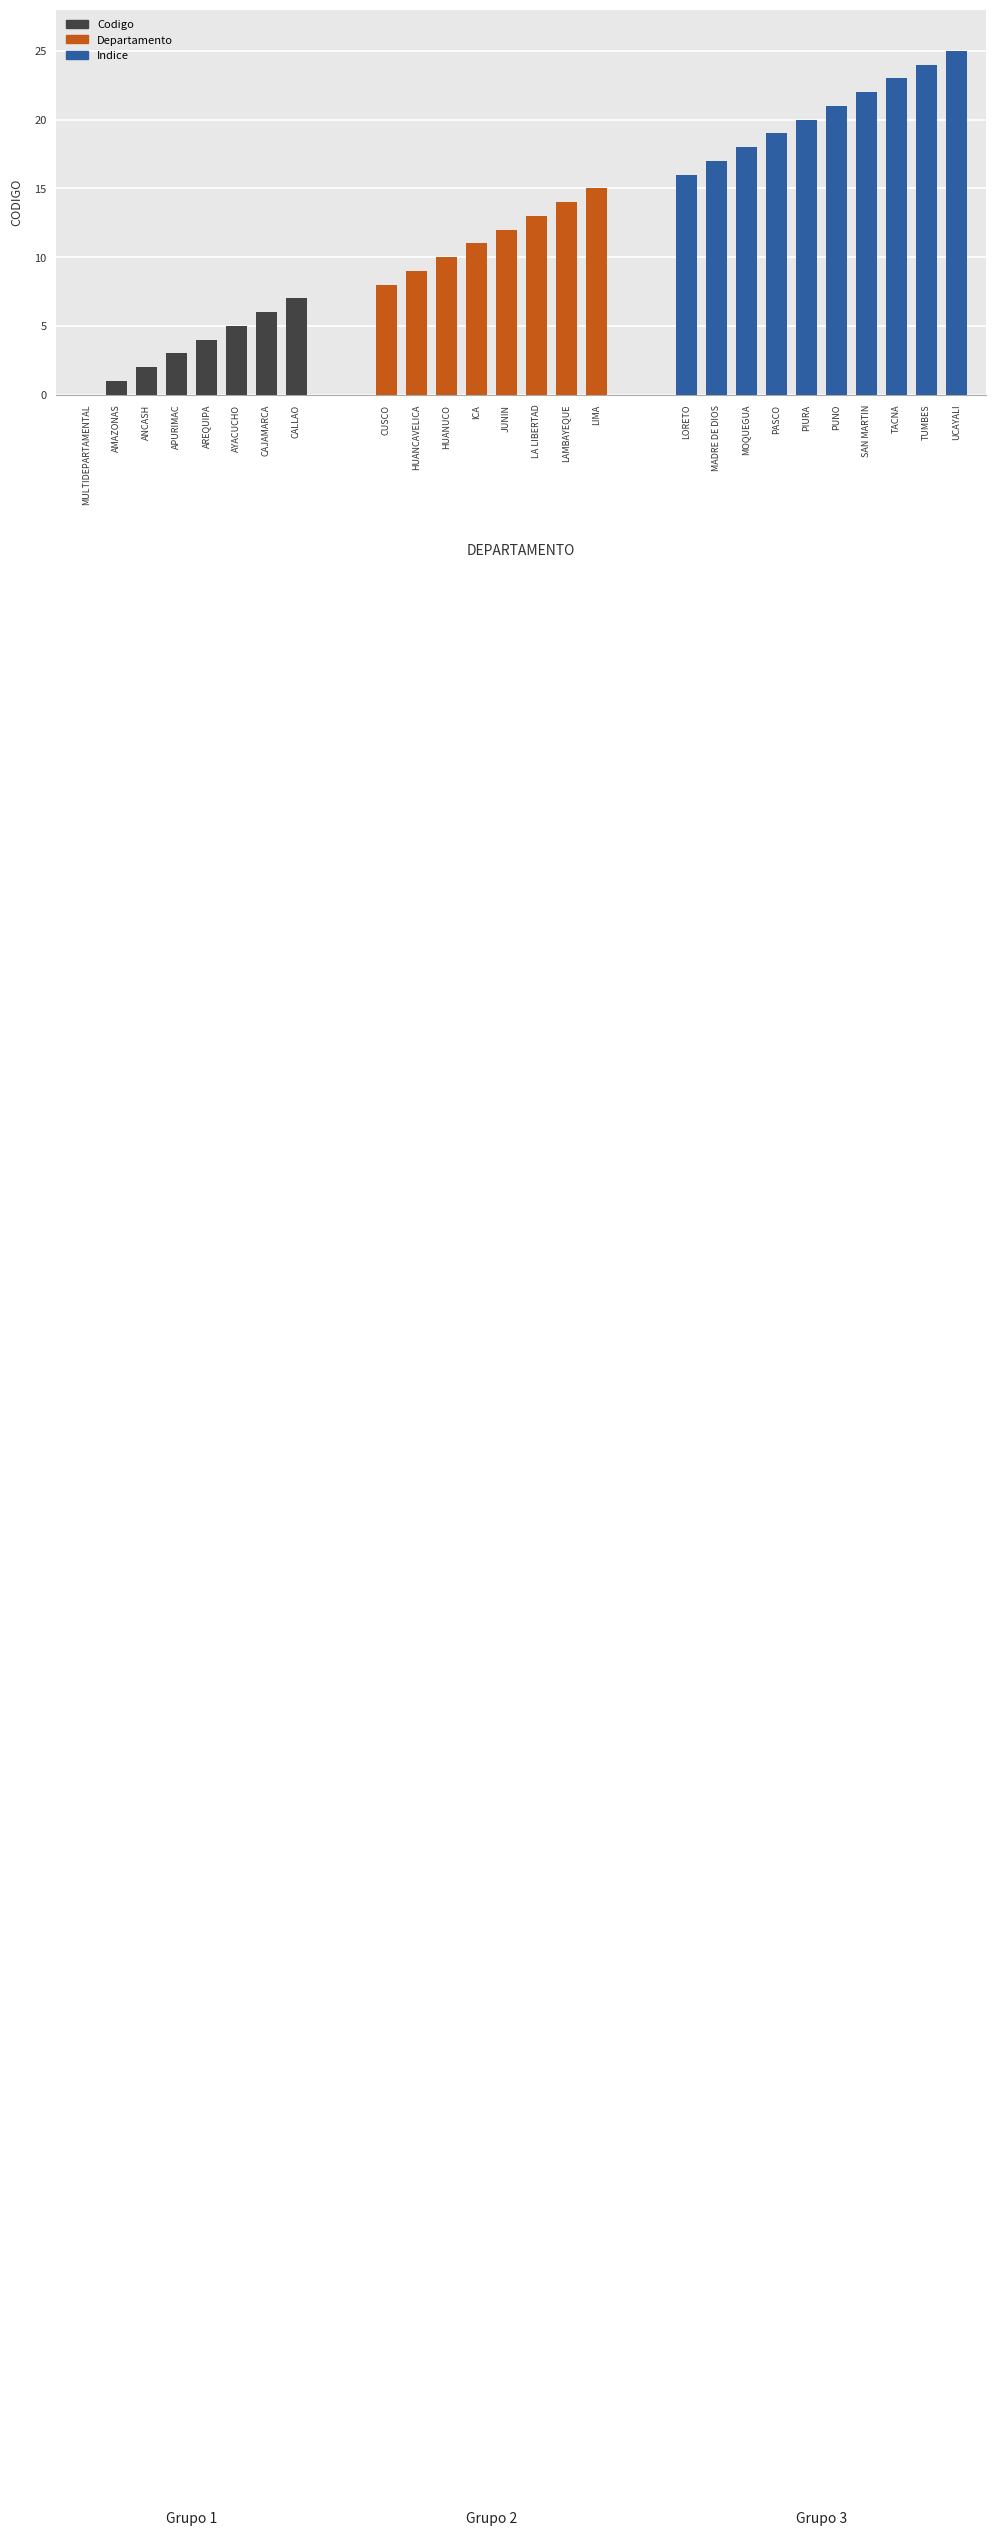

What is the approximate value at AYACUCHO, to the nearest 5?

5